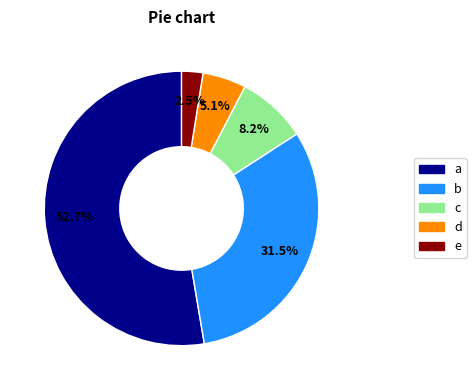

Does any single category account for the majority?

Yes